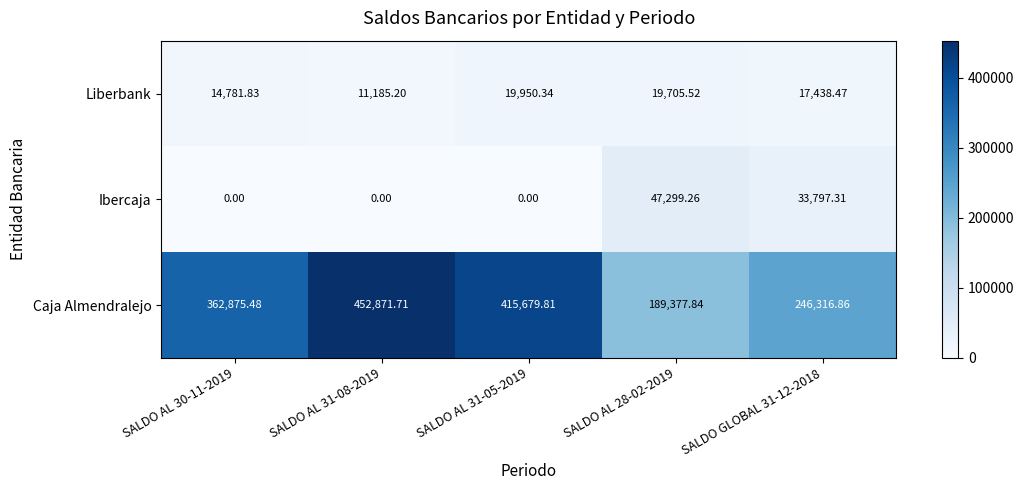

Between SALDO AL 31-05-2019 and SALDO AL 28-02-2019, which series saw the biggest shift?

Caja Almendralejo